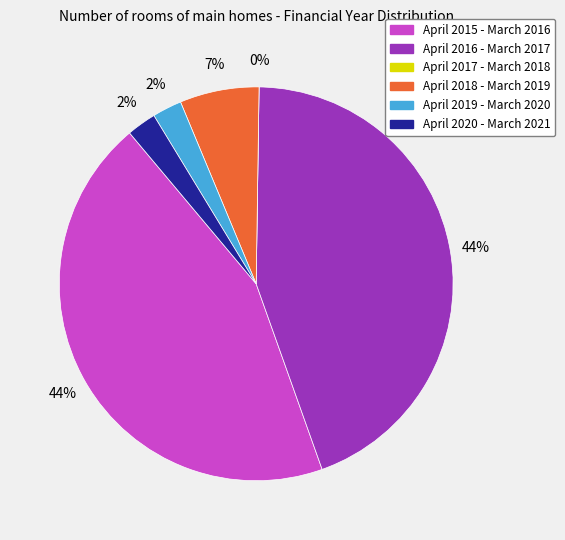

The April 2020 - March 2021 slice represents 2% of the pie. True or false?

True